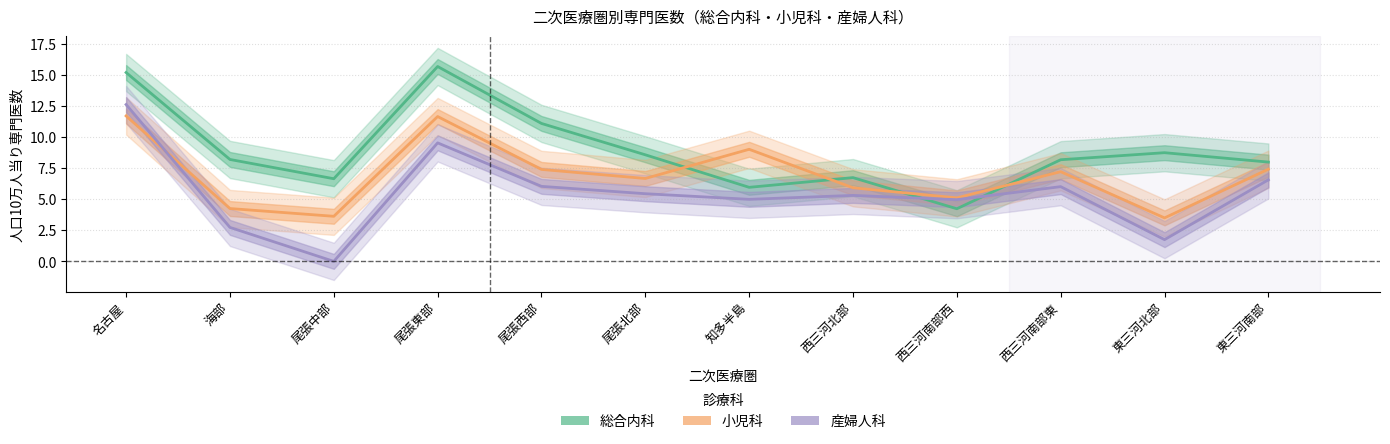

What is the lowest value of the 総合内科人口10万当り series?

4.2